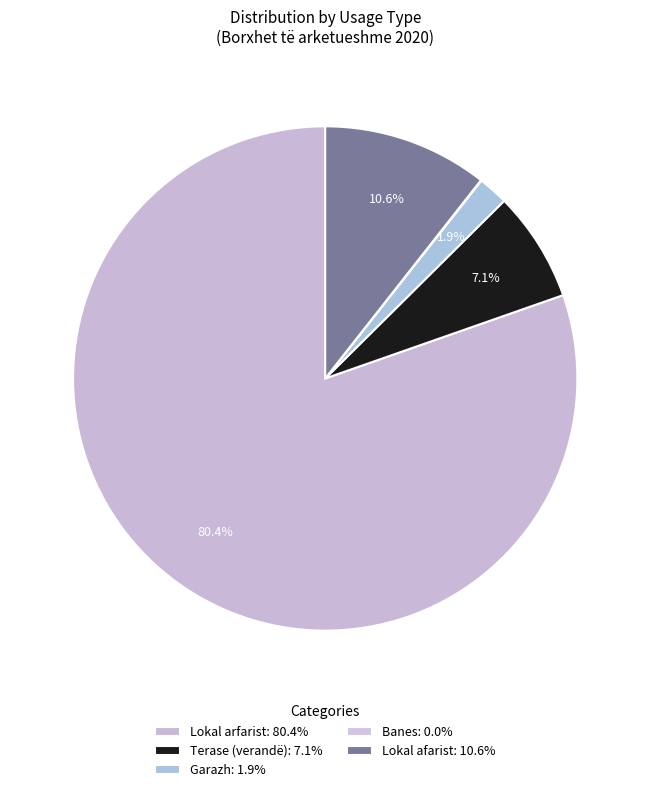

The Terase (verandë) slice represents 20% of the pie. True or false?

False